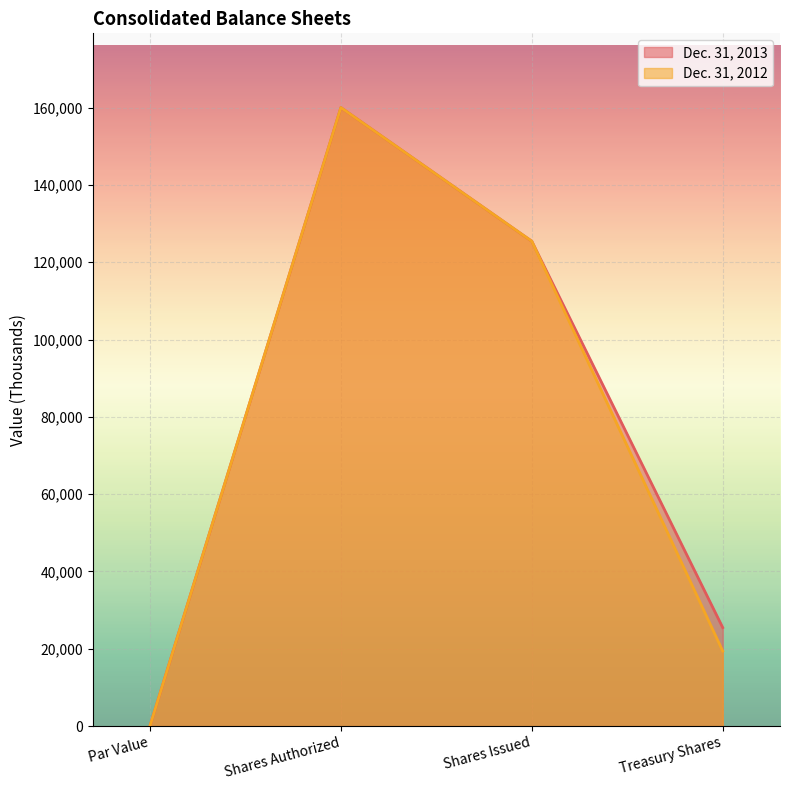

Reading right to left, what are all the values shown in this chart?

Dec. 31, 2013: 25488	125424	160000	1
Dec. 31, 2012: 19423	125424	160000	1